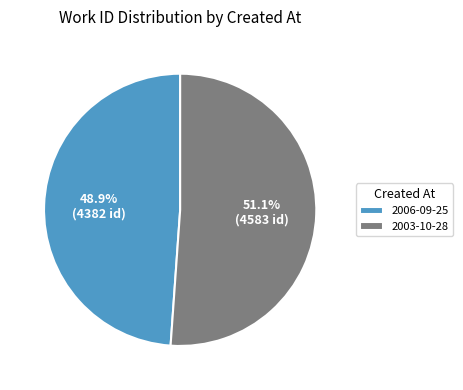

Approximately how many times larger is the value at 2006-09-25 compared to 2003-10-28?

1.0